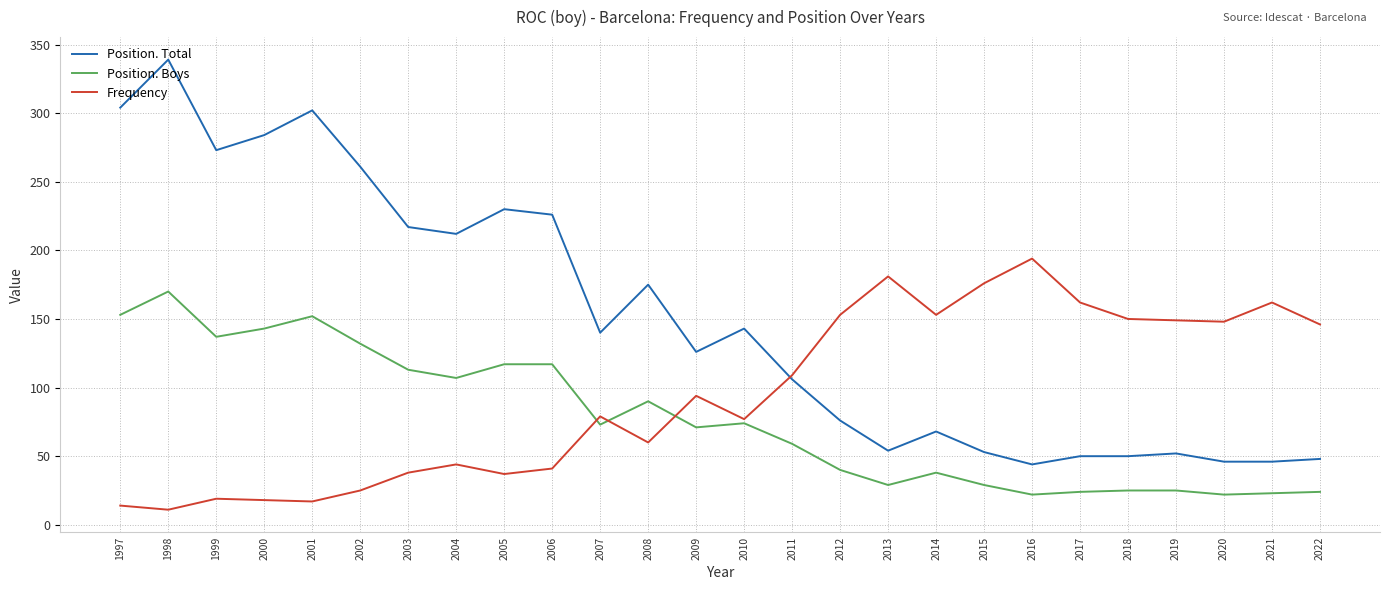

At which category is the sum across all series the highest?

1998